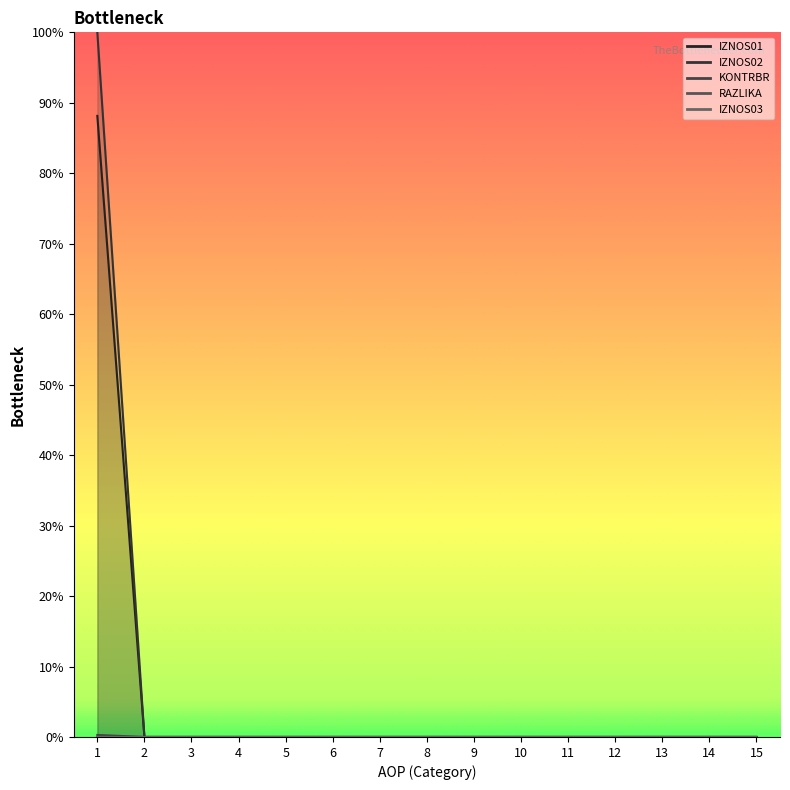

At which category is the sum across all series the highest?

1